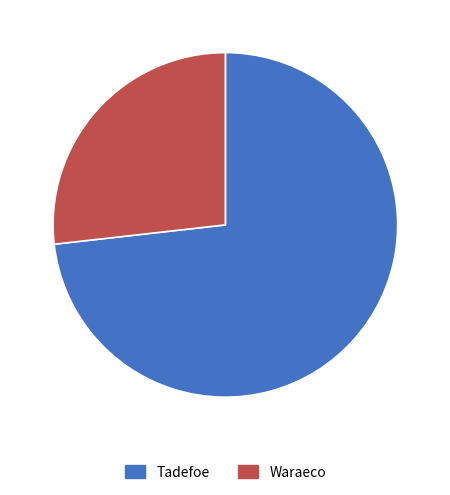

True or false: Tadefoe accounts for 73% of the total.

True